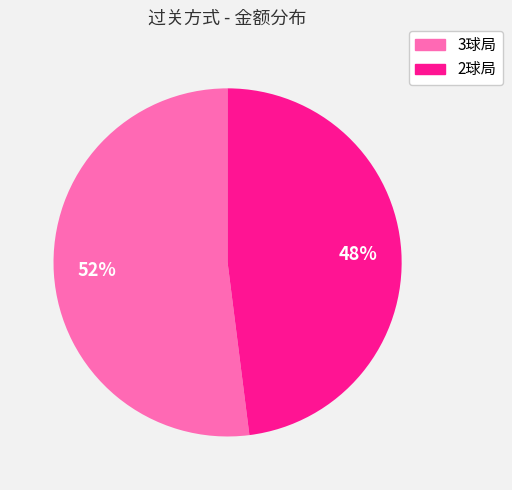

Approximately how many times larger is the value at 2球局 compared to 3球局?

0.9